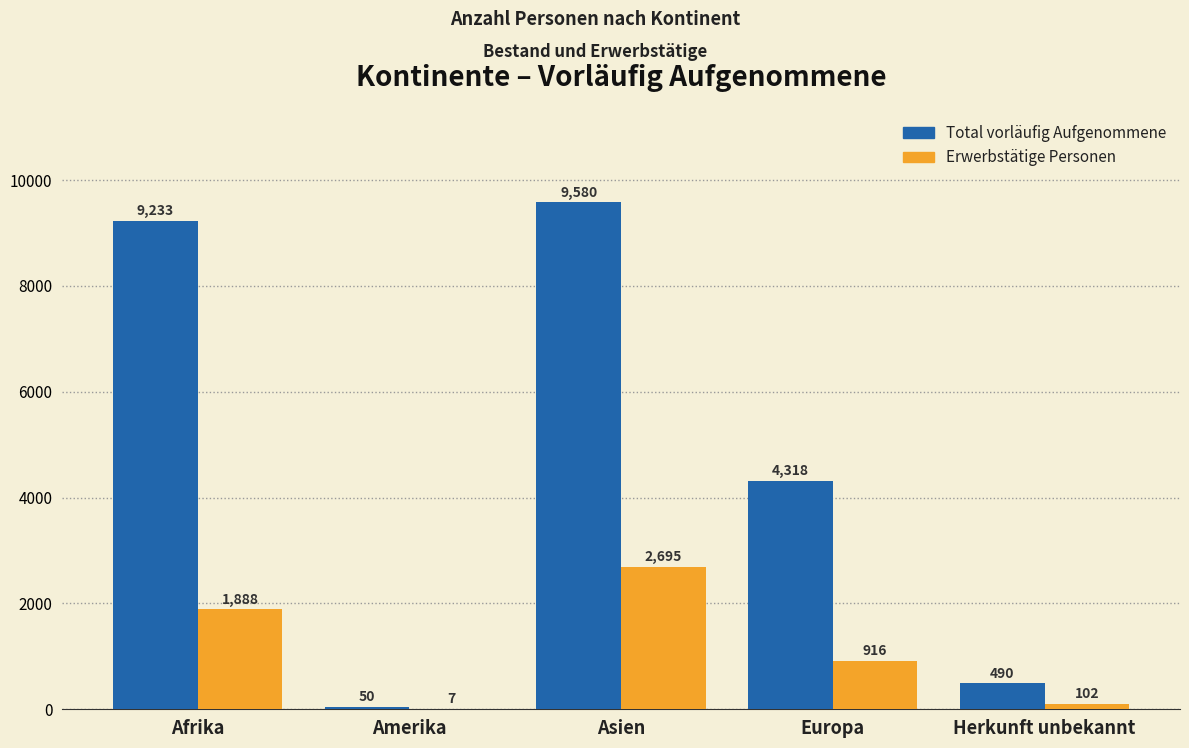

Reading left to right, extract all data points from this chart.

Total vorläufig Aufgenommene: Afrika=9233	Amerika=50	Asien=9580	Europa=4318	Herkunft unbekannt=490
Erwerbstätige Personen: Afrika=1888	Amerika=7	Asien=2695	Europa=916	Herkunft unbekannt=102